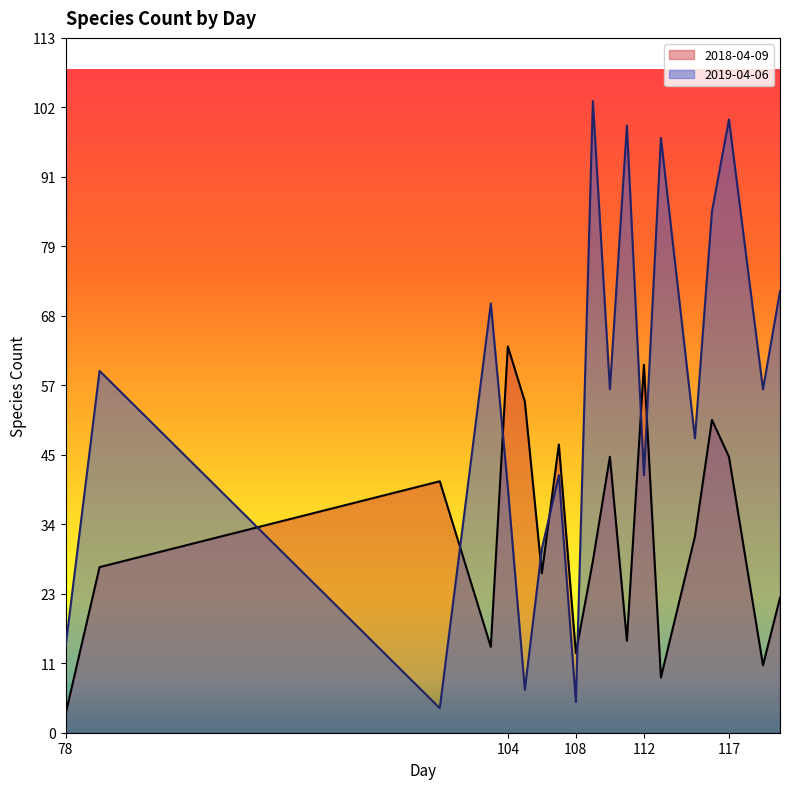

Which series changed the most between 107 and 119?

2018-04-09